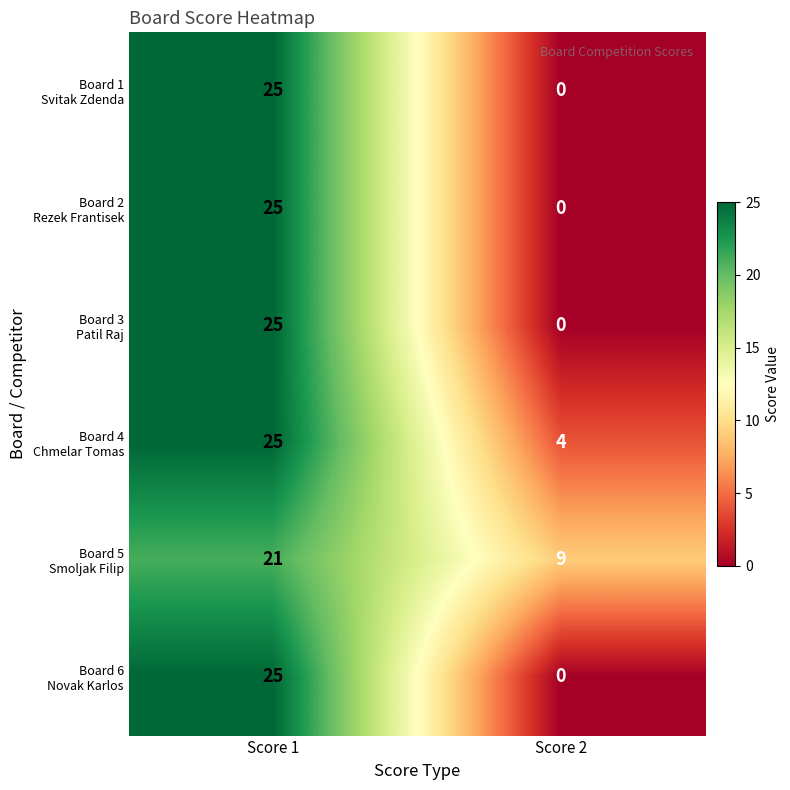

At which category is the sum across all series the highest?

Score 1